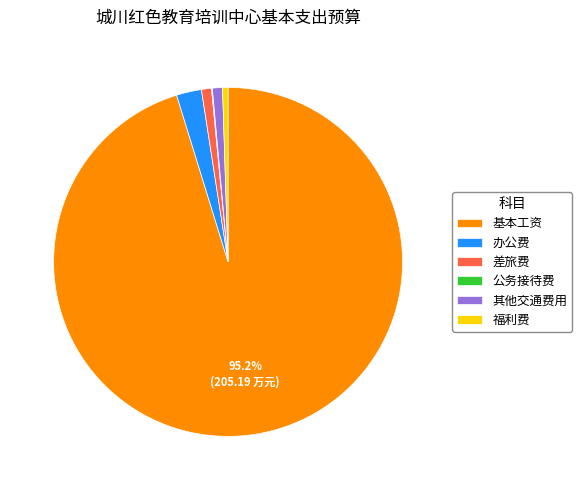

What percentage is the 基本工资 slice, to the nearest percent?

95%